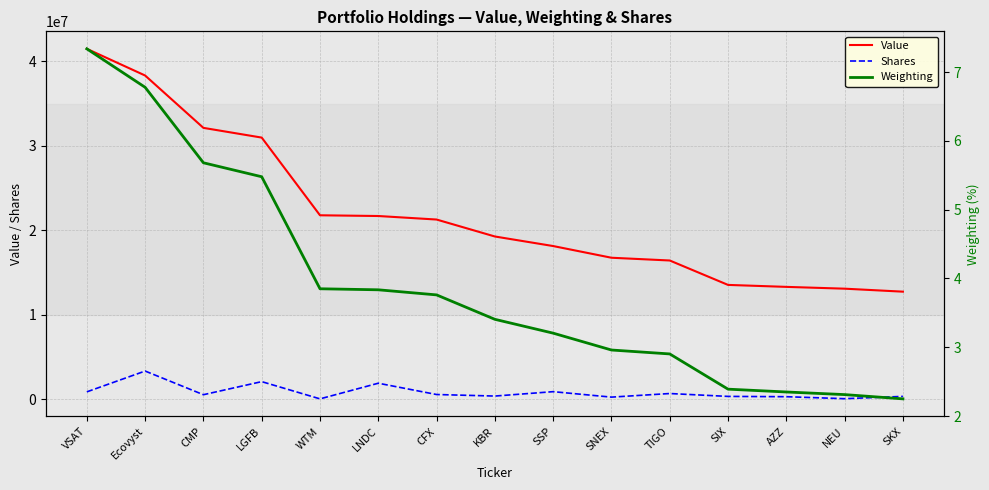

What is the total value across all series at NEU?

13110297.3